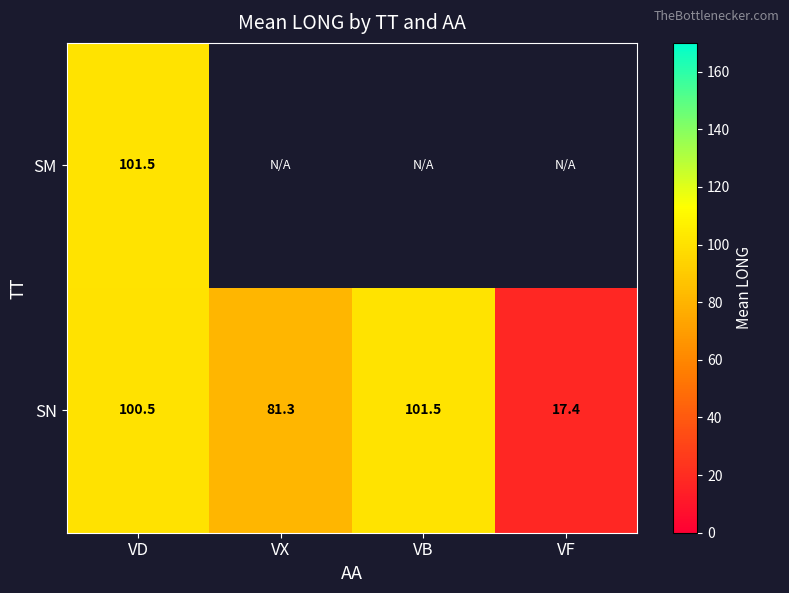

What is the difference between the SN values at VB and VD?

1.0